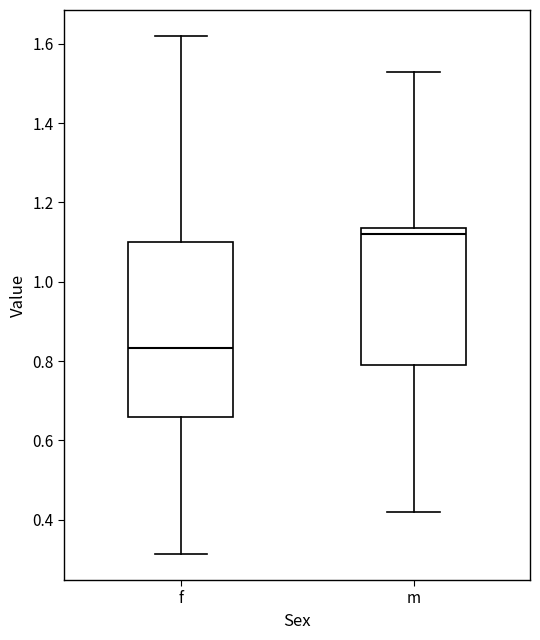

Reading left to right, transcribe this box plot: for each box, give where its median line is, the range the box spans, and where its two whiskers end, as read against the y-axis. The values are not printed on the chart, so give them approximately, as read against the axis.

f: median 0.84, box 0.66 to 1.10, whiskers 0.32 to 1.62
m: median 1.12, box 0.78 to 1.14, whiskers 0.42 to 1.54